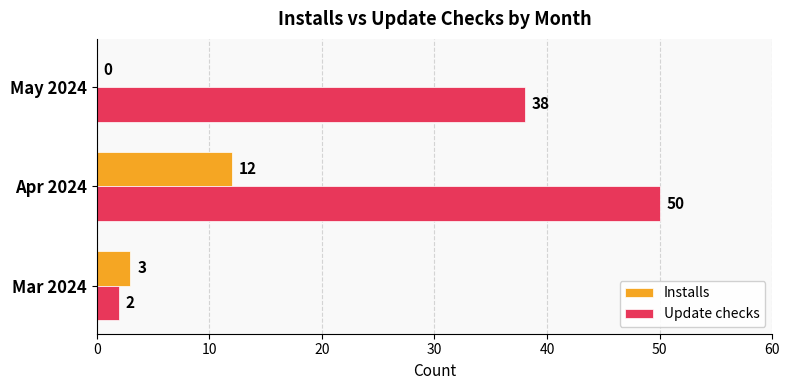

What are all the series names shown in the legend?

Installs, Update checks